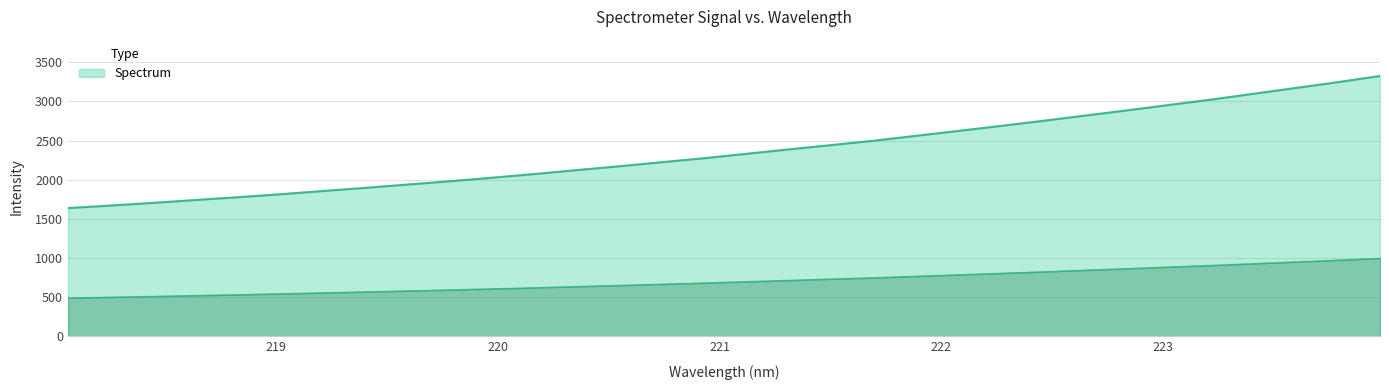

How many series are shown in this chart?

1